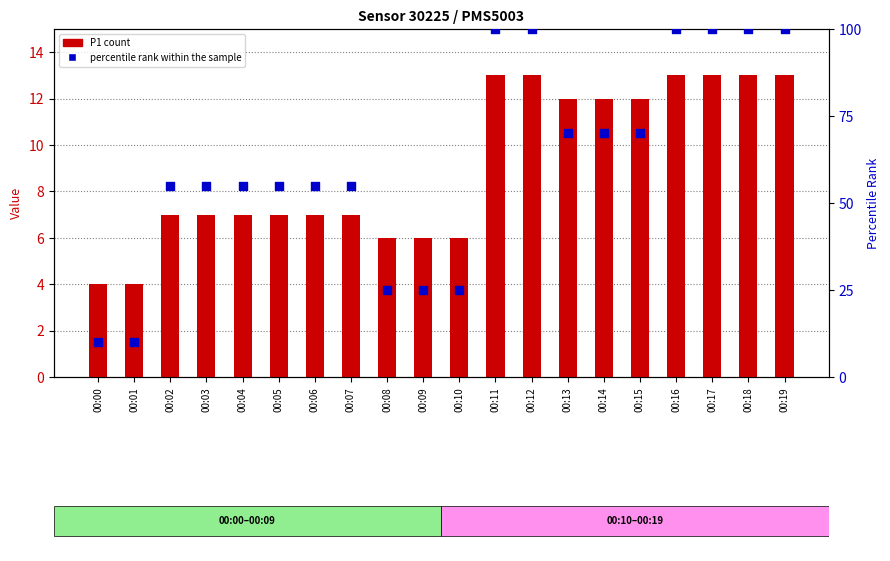

At how many categories does at least one series exceed 95?

6